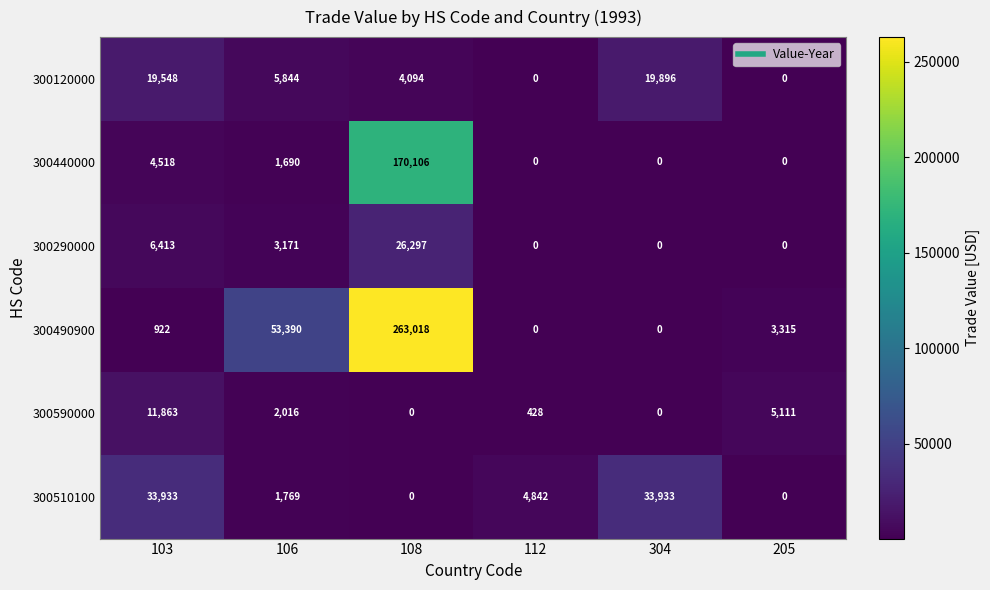

What is the sum of all 300510100 values?

74477